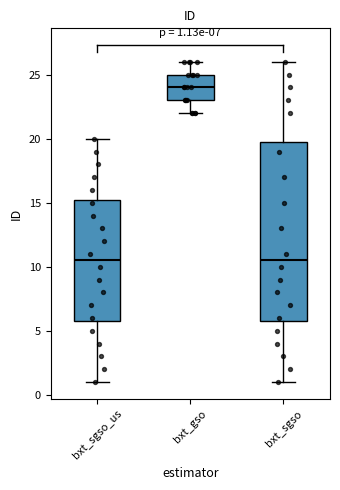

Comparing the boxes themselves (not the whiskers), which one is the tallest?

bxt_sgso